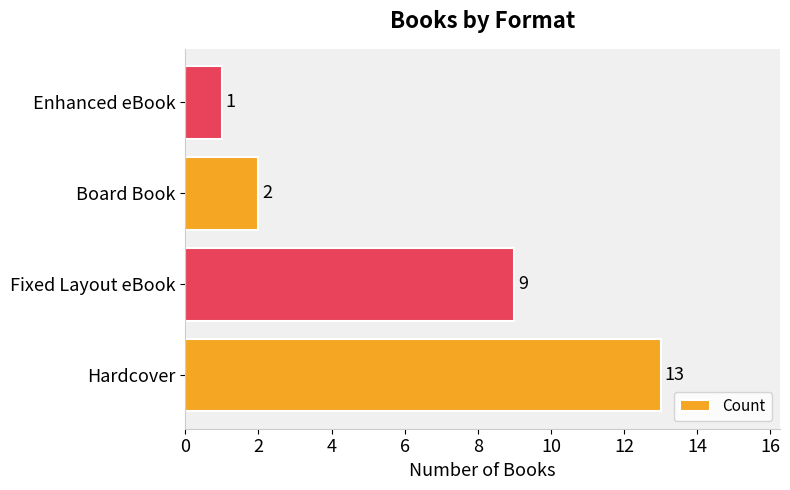

Which category has the highest value across all series?

Hardcover